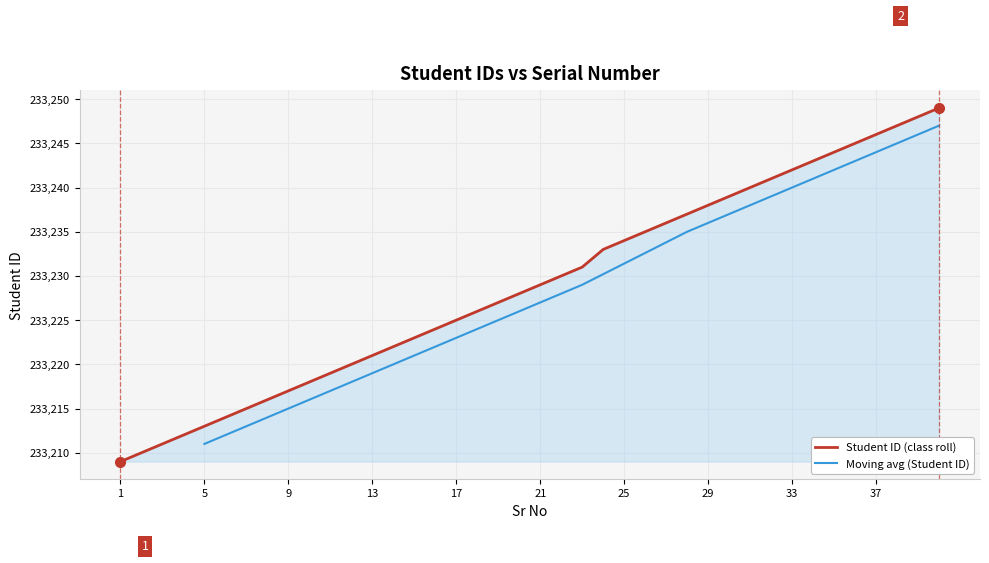

What is the change in value from 8 to 12?

+4